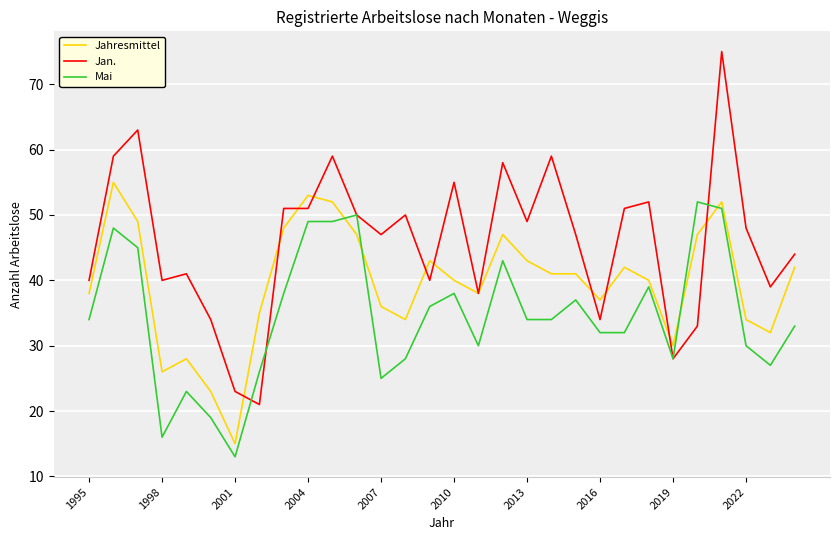

Which series has the largest total across all categories?

Jan.